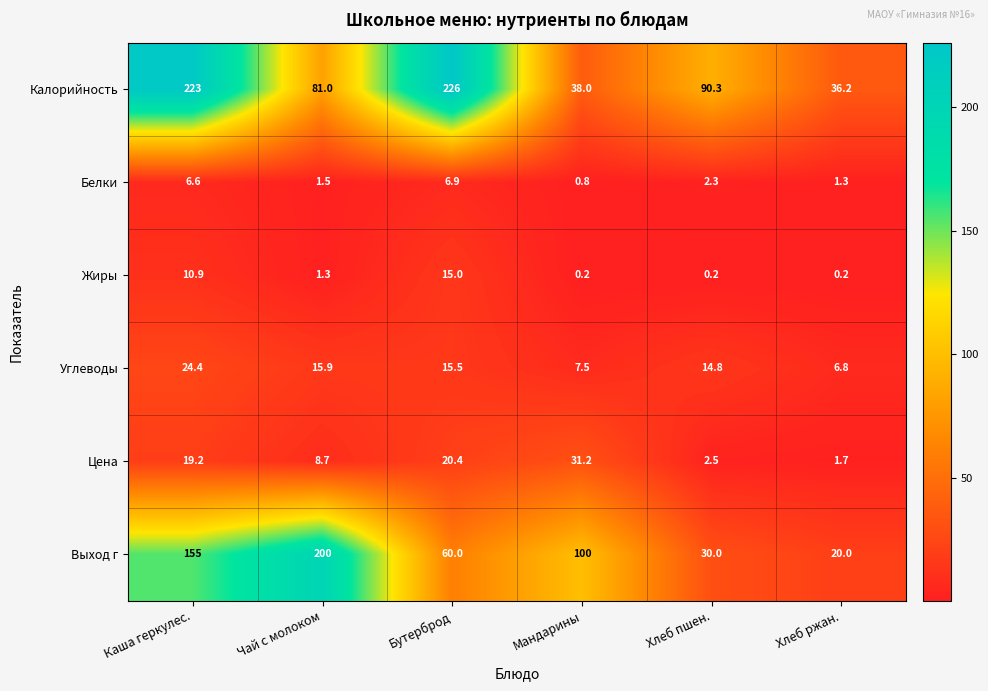

What is the smallest value displayed?

0.2